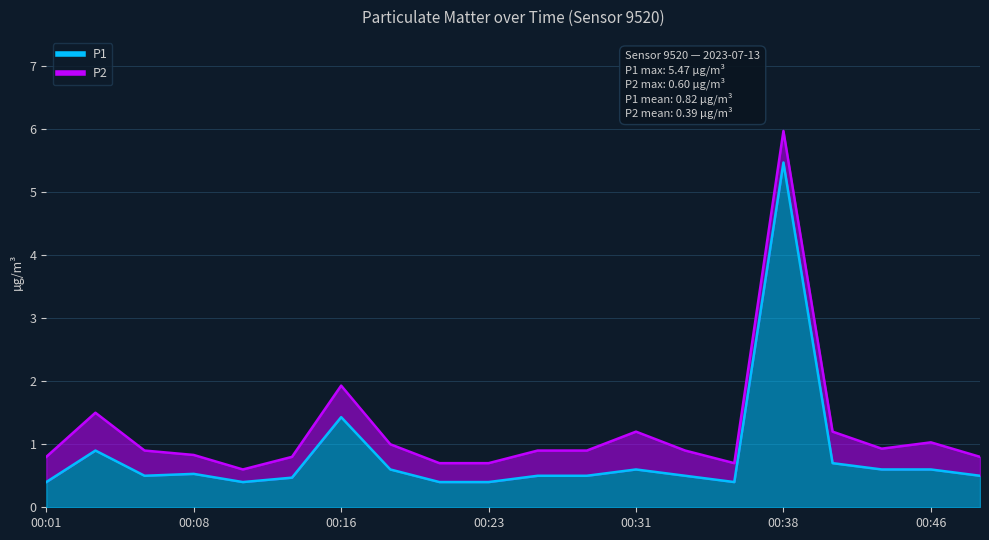

How many interior local peaks (higher than both neighbors) does the data have?

5